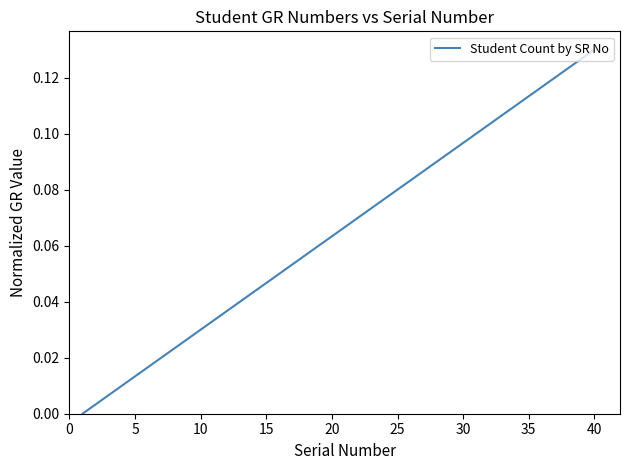

Reading right to left, what are all the values shown in this chart?

0.1	0.1	0.1	0.1	0.1	0.1	0.1	0.1	0.1	0.1	0.1	0.1	0.1	0.1	0.1	0.1	0.1	0.1	0.1	0.1	0.1	0.1	0.1	0.1	0.1	0.0	0.0	0.0	0.0	0.0	0.0	0.0	0.0	0.0	0.0	0.0	0.0	0.0	0.0	0.0